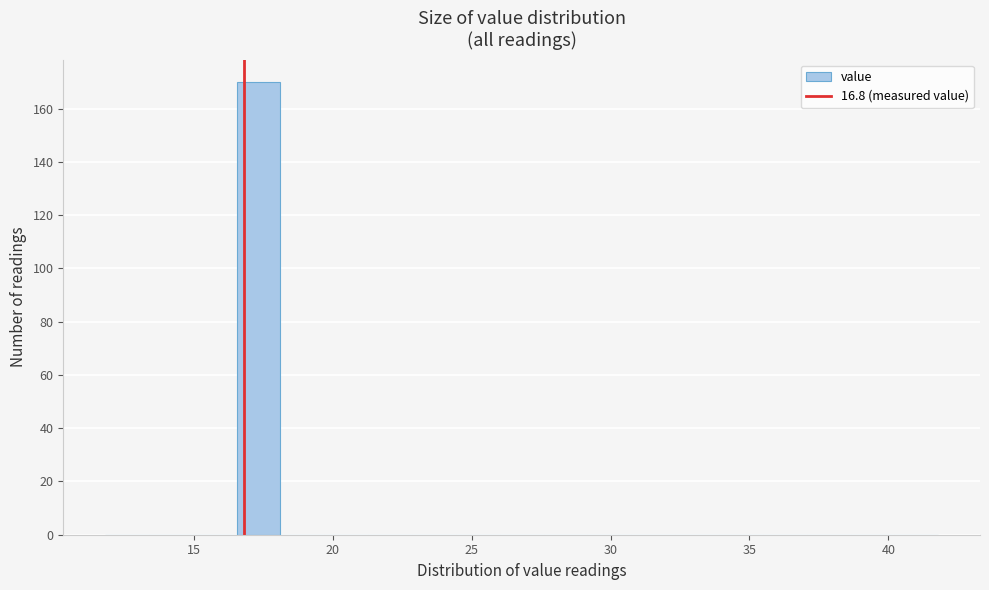

Around what value on the x-axis is the tallest bar? Give the approximate position of its centre, as read against the axis.

17.5